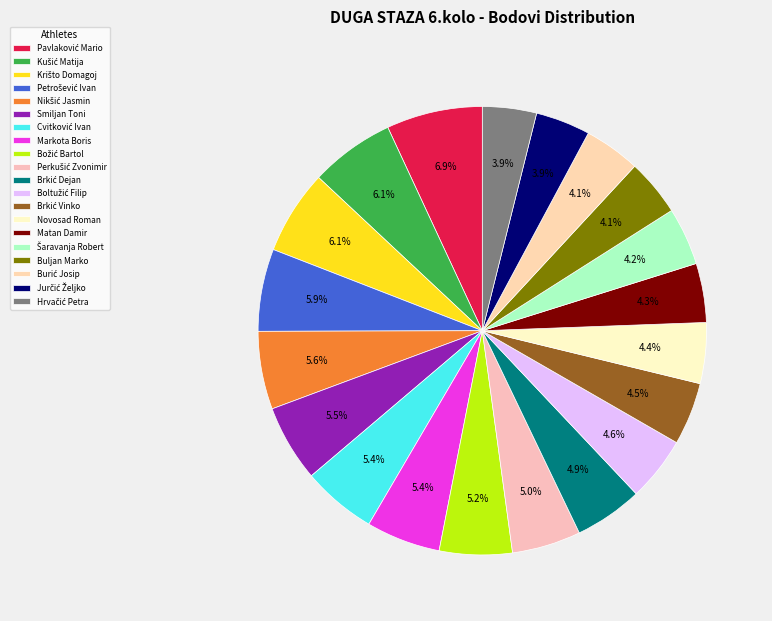

Is there a majority slice in this chart?

No